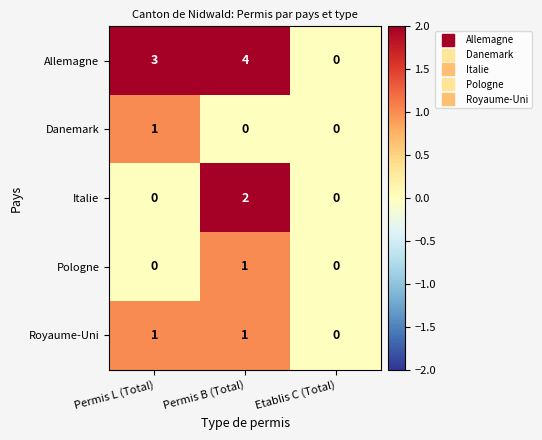

What is the spread (max minus min) of values at Permis L (Total)?

3